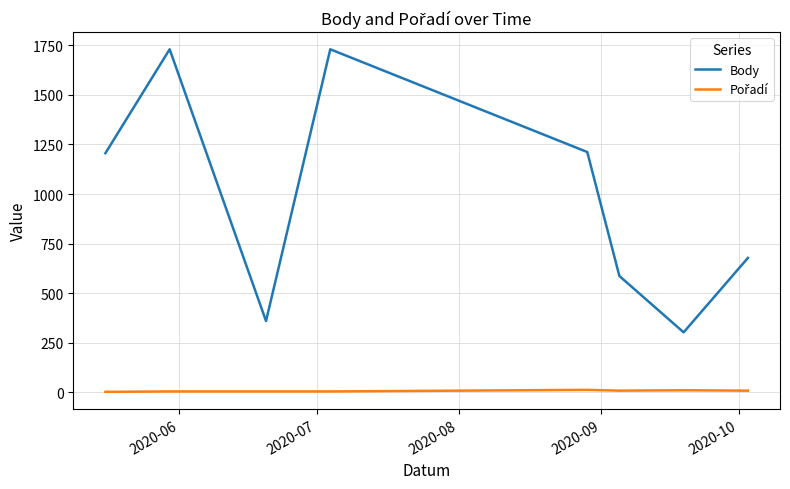

Which series has the largest total across all categories?

Body